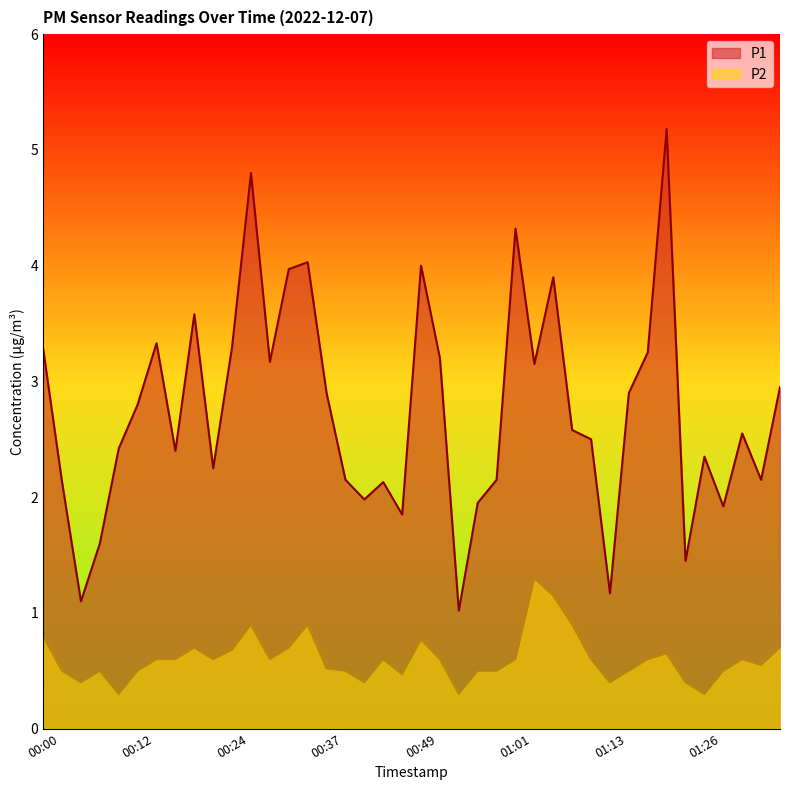

Reading left to right, extract all data points from this chart.

P1: 00:00=3.3	00:02=2.1	00:05=1.1	00:07=1.6	00:10=2.4	00:12=2.8	00:15=3.3	00:17=2.4	00:20=3.6	00:22=2.2	00:24=3.3	00:27=4.8	00:29=3.2	00:32=4.0	00:34=4.0	00:37=2.9	00:39=2.1	00:42=2.0	00:44=2.1	00:46=1.9	00:49=4.0	00:51=3.2	00:54=1.0	00:56=1.9	00:59=2.1	01:01=4.3	01:04=3.1	01:06=3.9	01:08=2.6	01:11=2.5	01:13=1.2	01:16=2.9	01:18=3.2	01:21=5.2	01:23=1.4	01:26=2.4	01:28=1.9	01:31=2.5	01:33=2.1	01:35=3.0
P2: 00:00=0.8	00:02=0.5	00:05=0.4	00:07=0.5	00:10=0.3	00:12=0.5	00:15=0.6	00:17=0.6	00:20=0.7	00:22=0.6	00:24=0.7	00:27=0.9	00:29=0.6	00:32=0.7	00:34=0.9	00:37=0.5	00:39=0.5	00:42=0.4	00:44=0.6	00:46=0.5	00:49=0.8	00:51=0.6	00:54=0.3	00:56=0.5	00:59=0.5	01:01=0.6	01:04=1.3	01:06=1.1	01:08=0.9	01:11=0.6	01:13=0.4	01:16=0.5	01:18=0.6	01:21=0.7	01:23=0.4	01:26=0.3	01:28=0.5	01:31=0.6	01:33=0.6	01:35=0.7